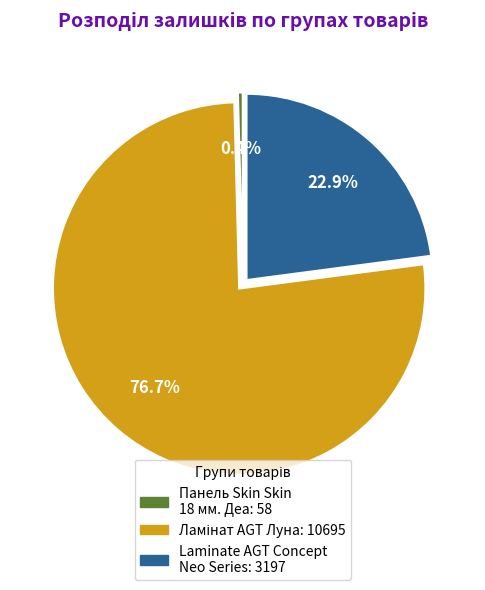

Is there any slice that represents more than half of the pie?

Yes